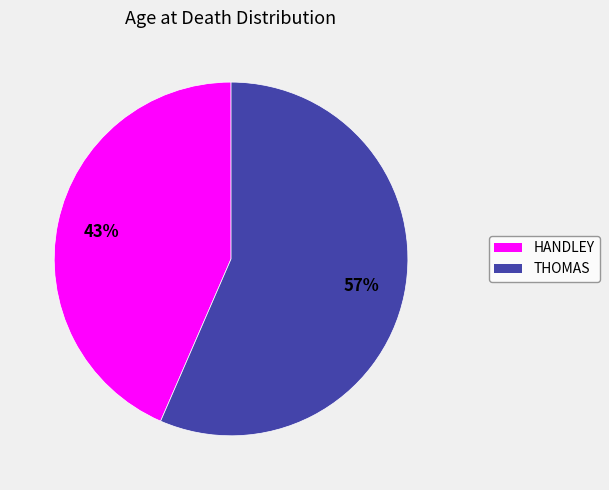

Approximately how many times larger is the value at HANDLEY compared to THOMAS?

0.8